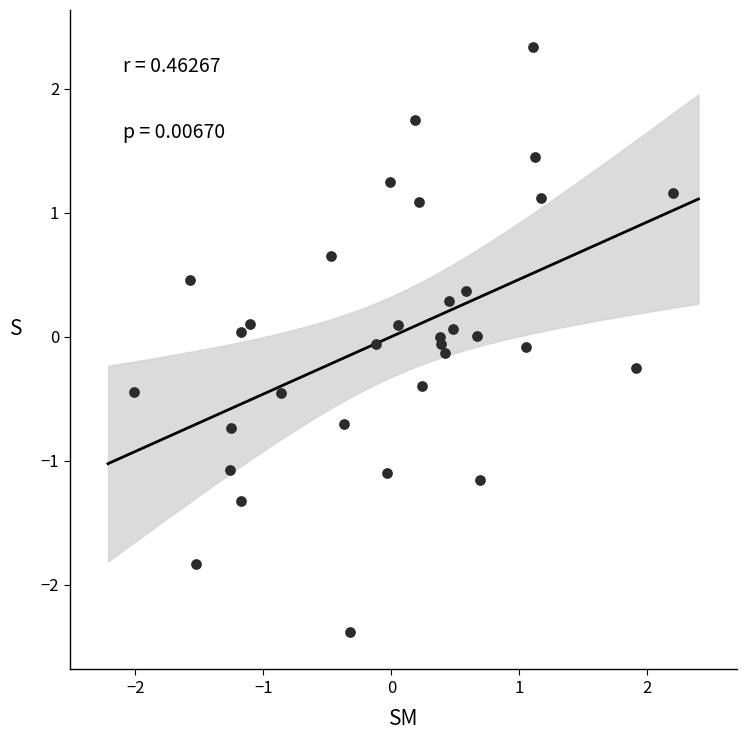

What is the range of X values (max minus min)?

4.2